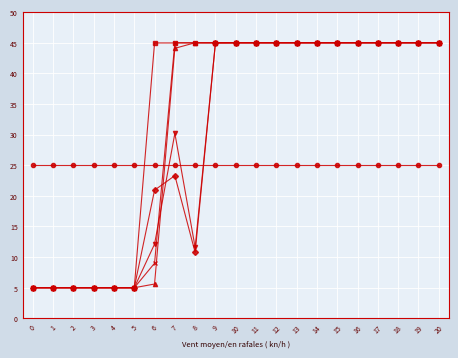

What is the smallest value displayed?

5.0